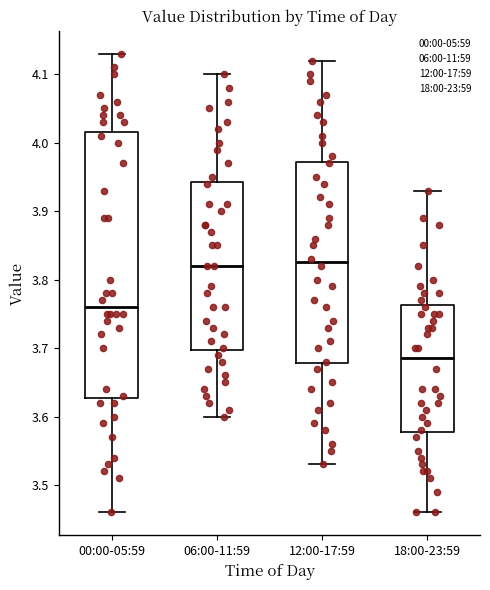

Where does the upper whisker of the box for 18:00-23:59 end on the y-axis? The values are not printed on the chart, so give them approximately, as read against the axis.

3.93